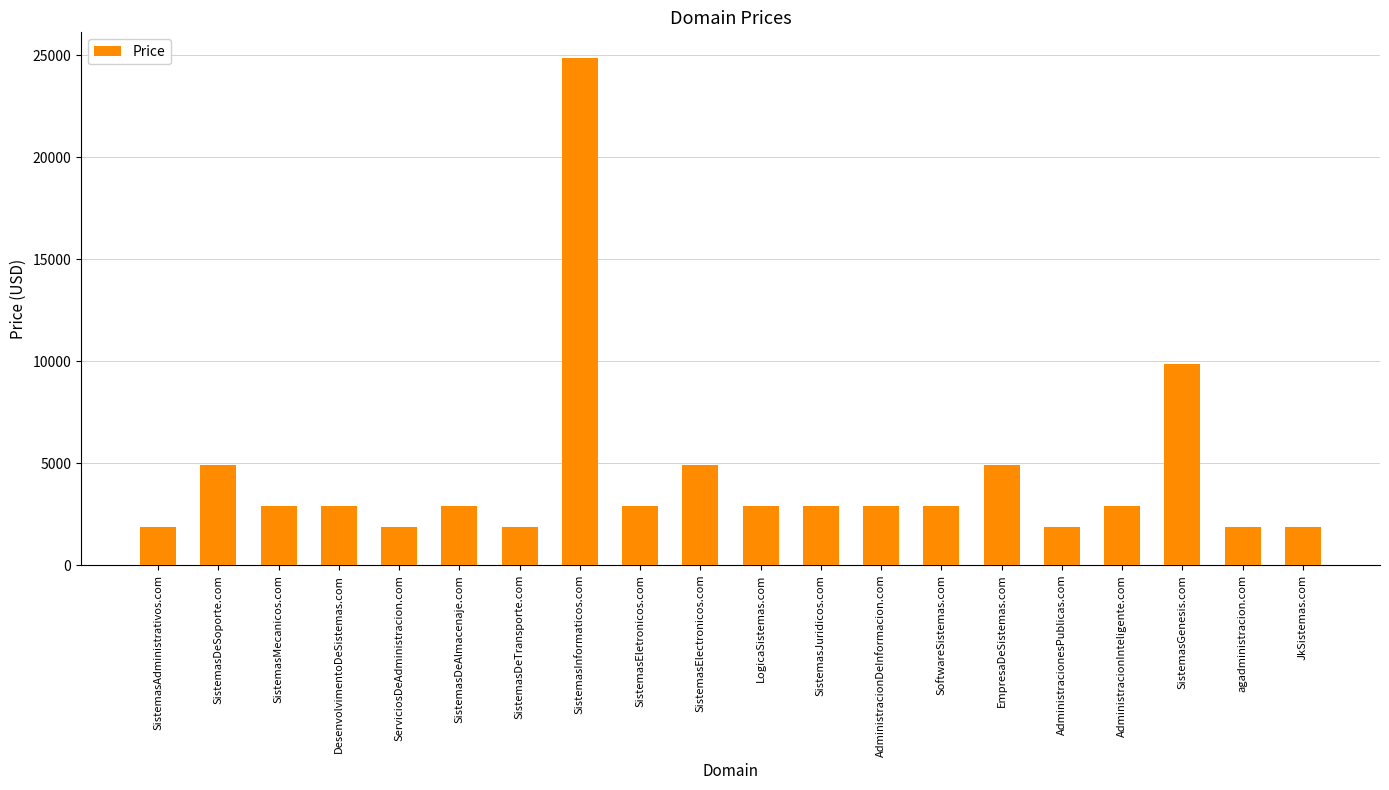

Which label corresponds to the largest value in the chart?

SistemasInformaticos.com